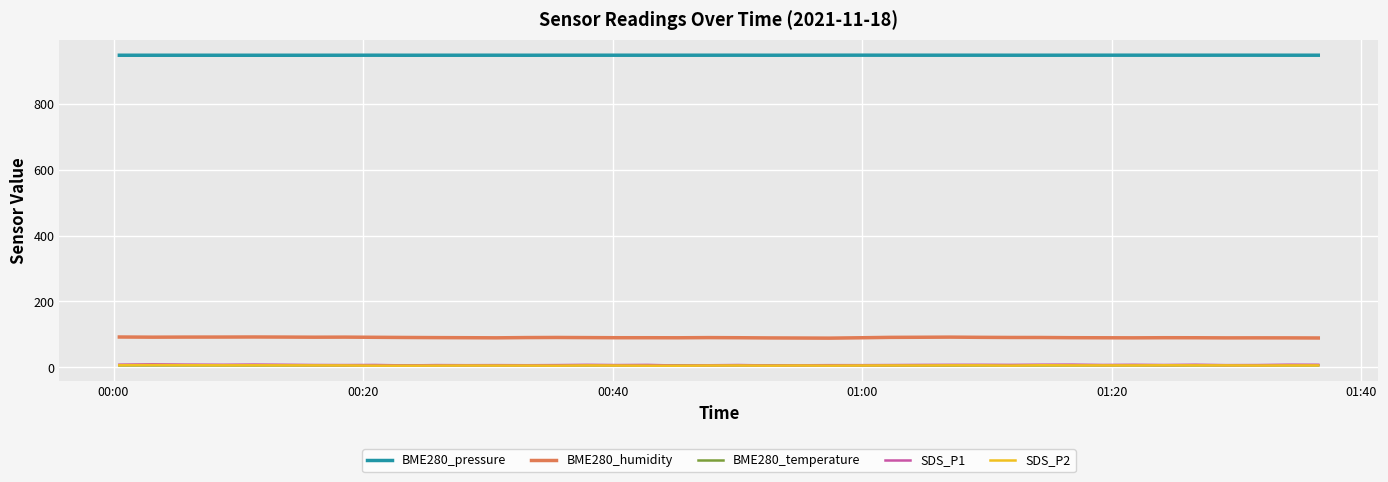

True or false: BME280_temperature and BME280_pressure cross at least once.

False